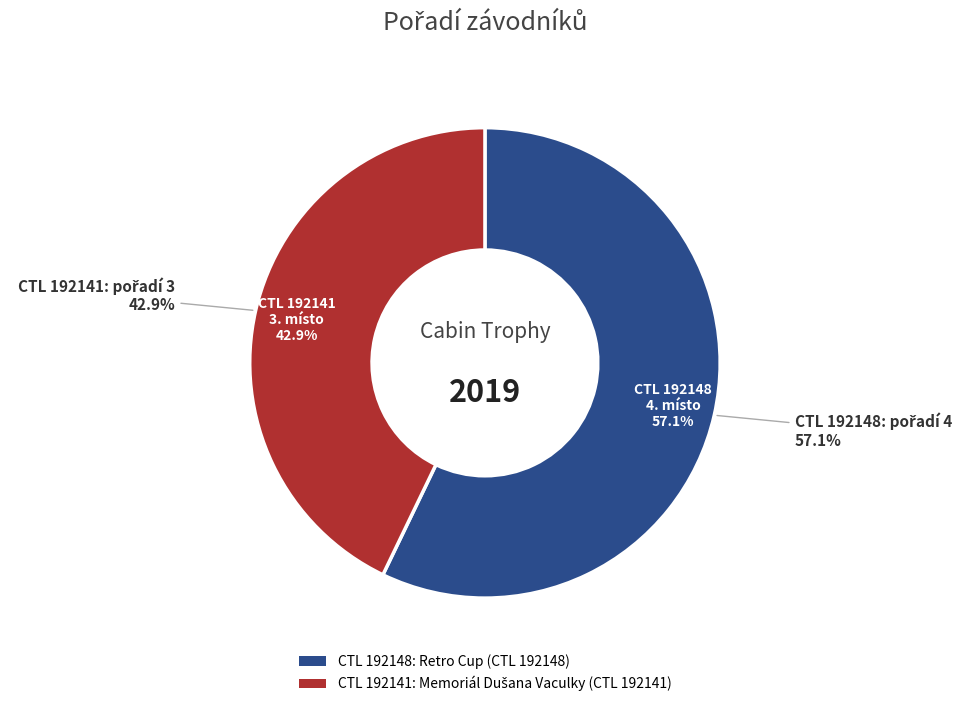

True or false: 192148 accounts for 57% of the total.

True